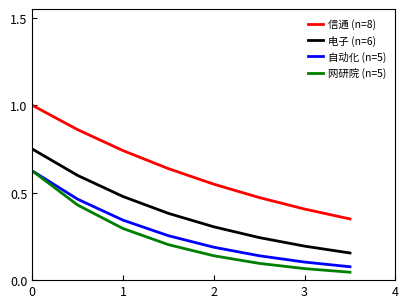

Which series has the widest spread of values?

信通 (n=8)